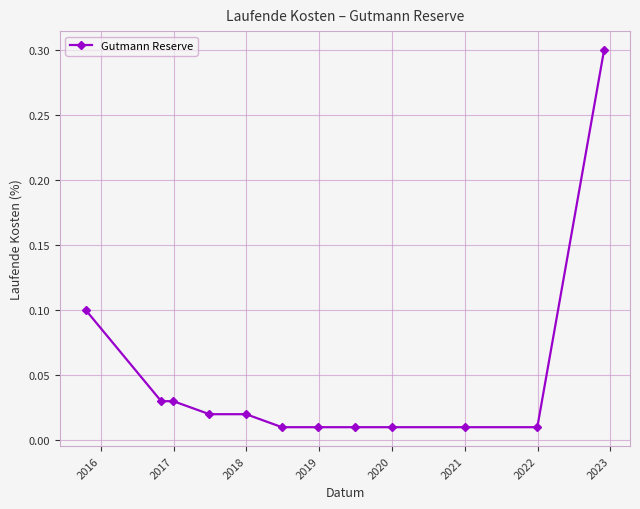

How many lines are shown in the chart?

1